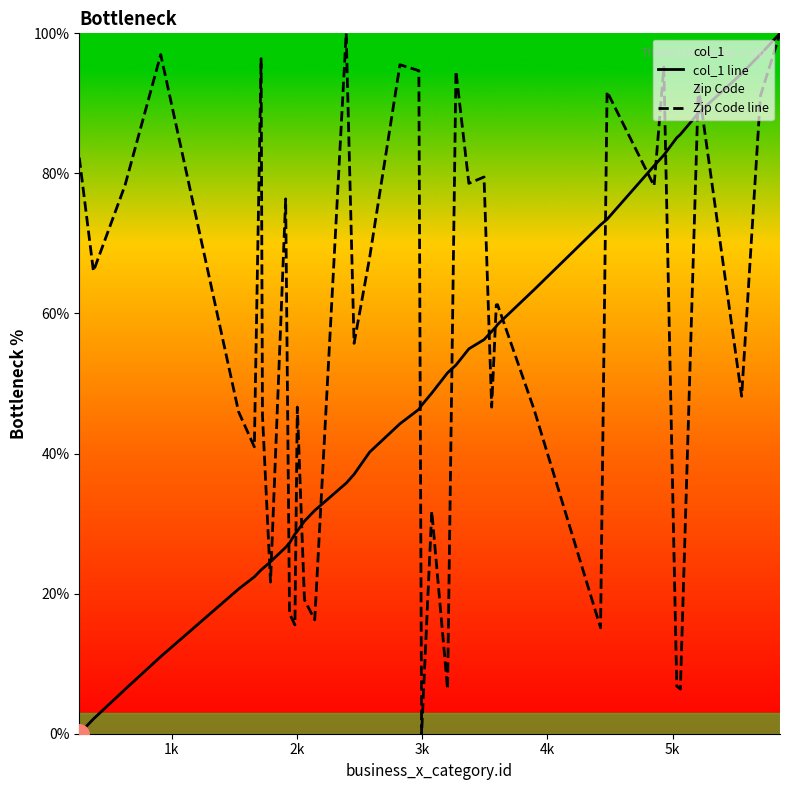

Which series has the largest total across all categories?

Zip Code line